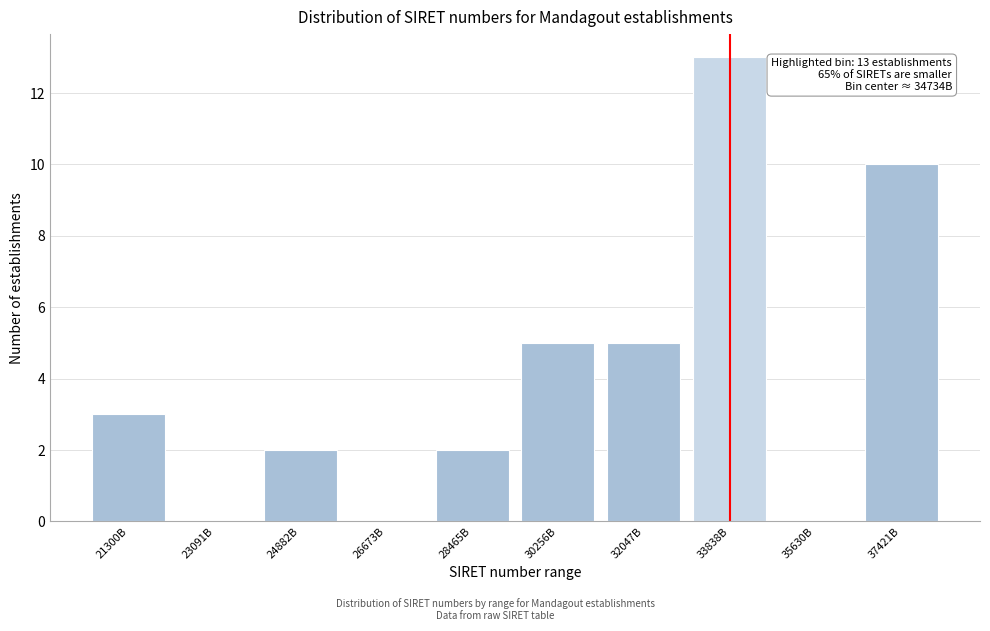

Reading left to right, what are all the values shown in this chart?

21300B=3	23091B=0	24882B=2	26673B=0	28465B=2	30256B=5	32047B=5	33838B=13	35630B=0	37421B=10